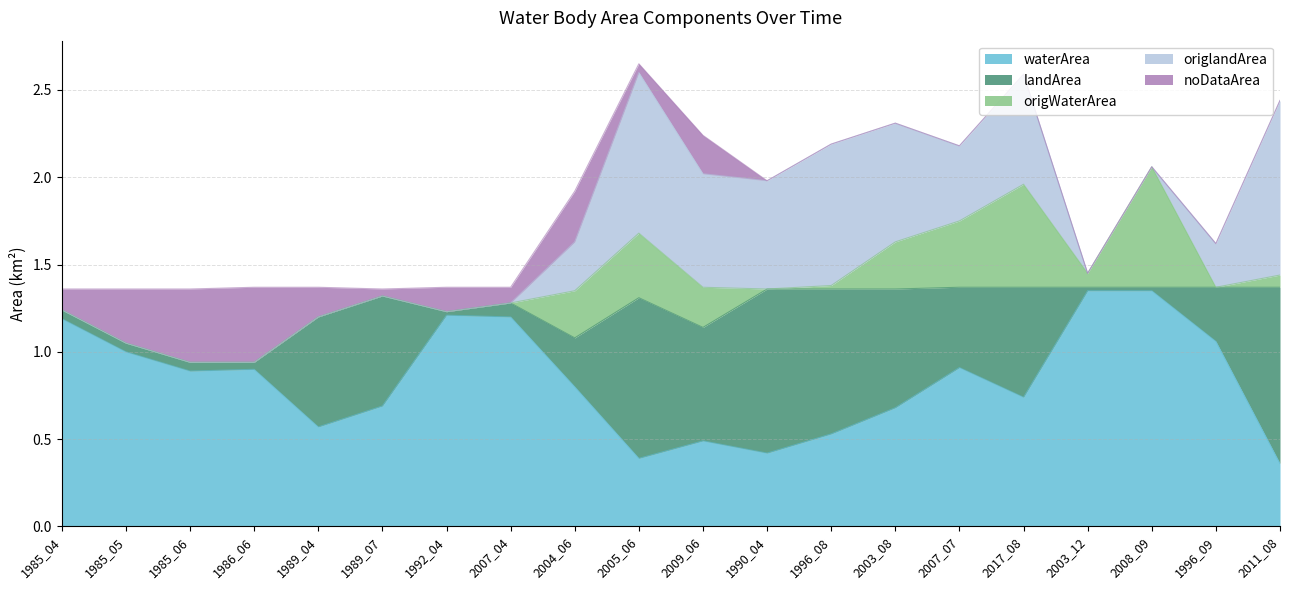

What is the total value across all series at 1985_05?

1.4